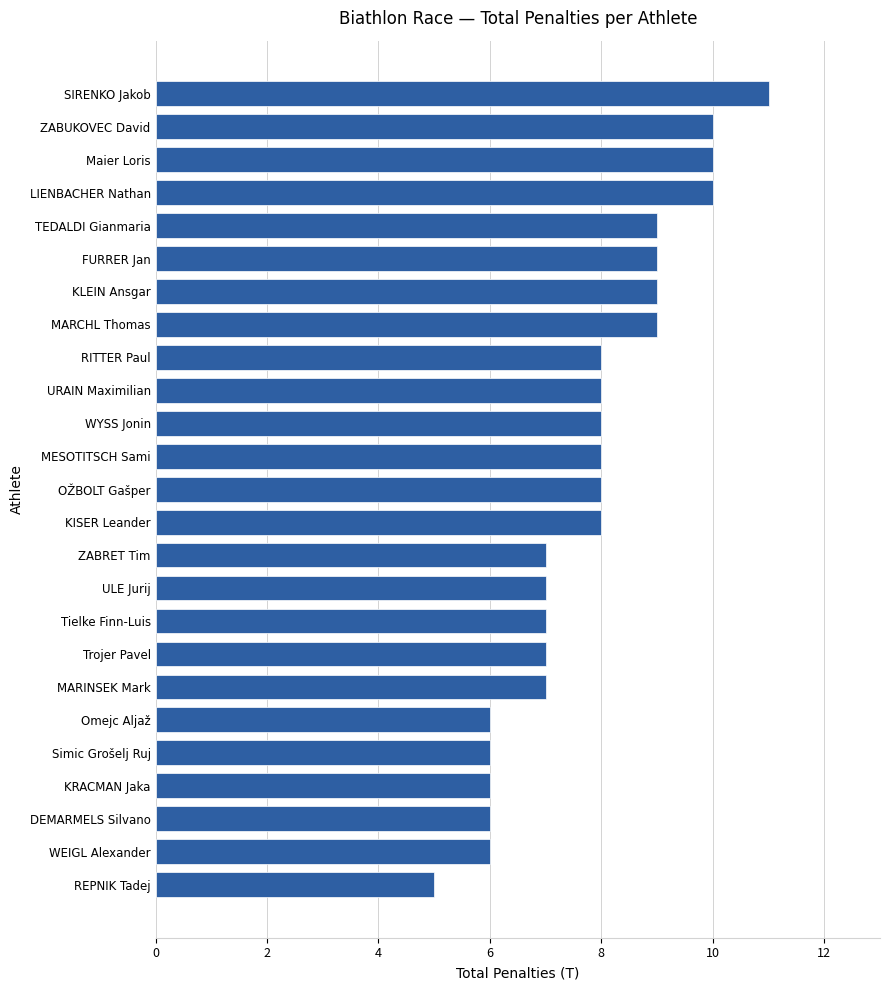

Which has a higher value, ZABUKOVEC David or SIRENKO Jakob?

SIRENKO Jakob